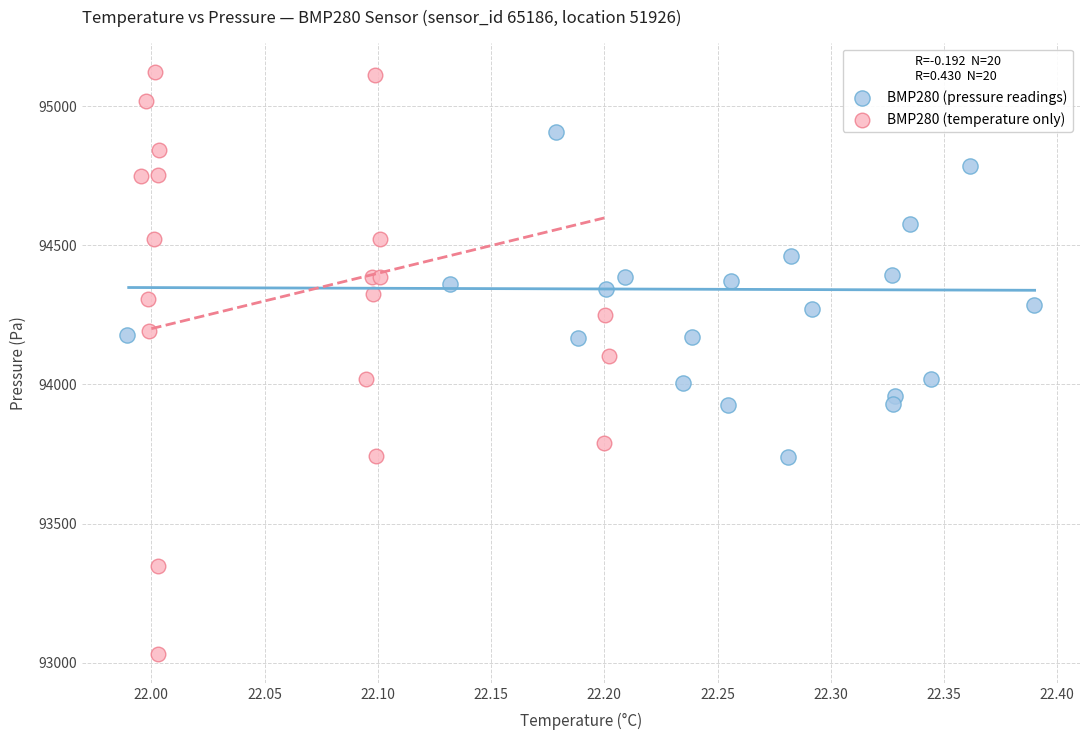

Which series contains the lowest Y value?

BMP280 (temperature only)